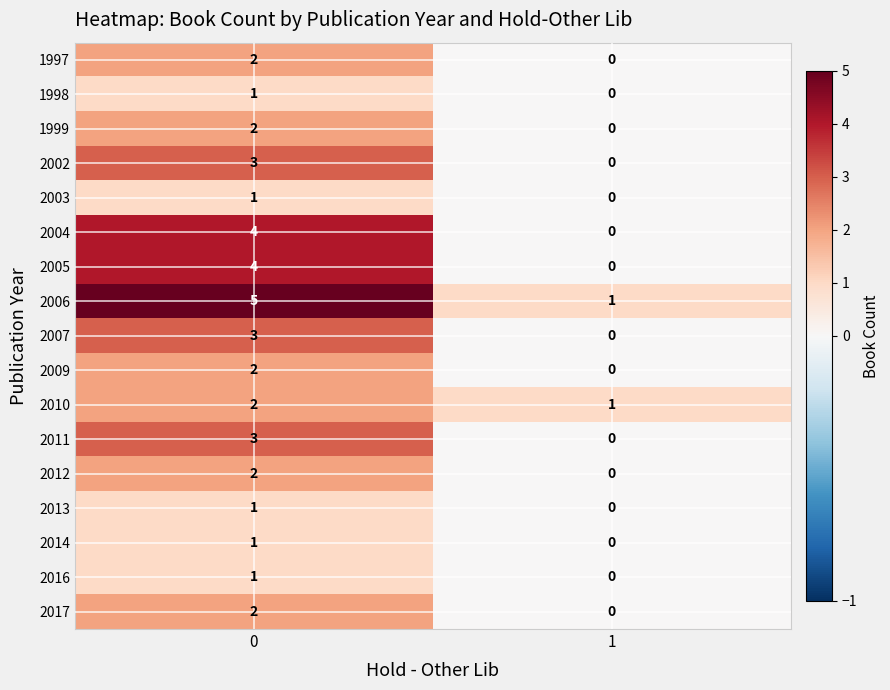

True or false: 2002 has a value of 0 at 1.

True